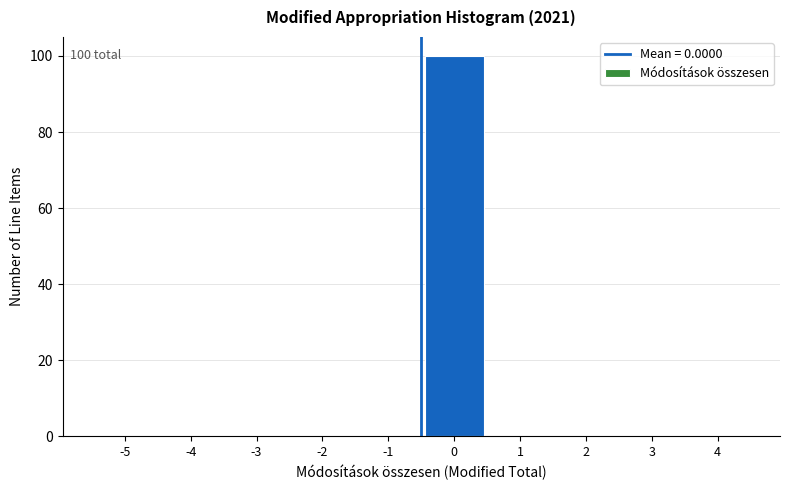

What is the sum of all values?

100